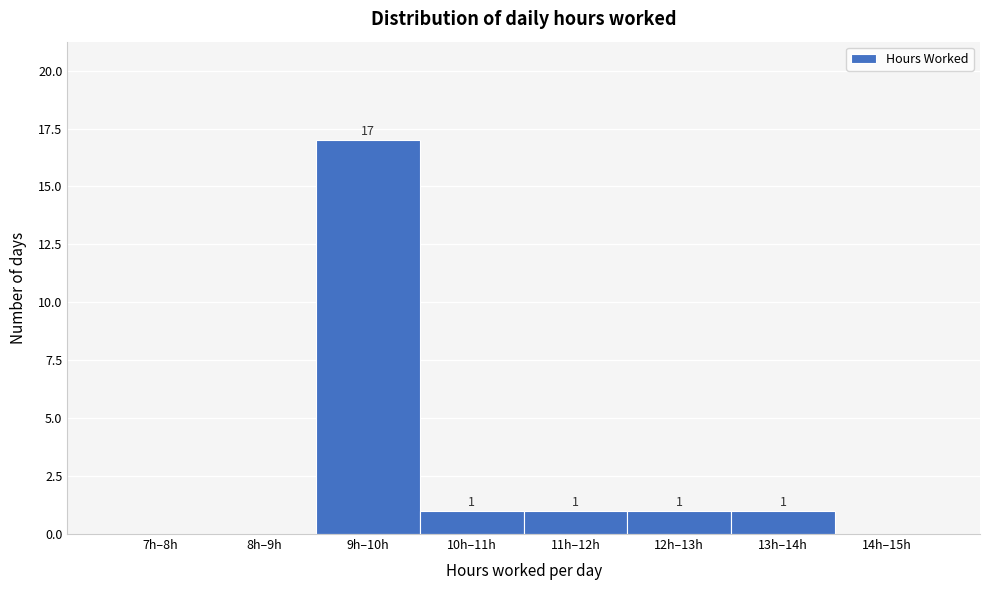

Reading left to right, transcribe all the data shown in this chart.

7h–8h=0	8h–9h=0	9h–10h=17	10h–11h=1	11h–12h=1	12h–13h=1	13h–14h=1	14h–15h=0